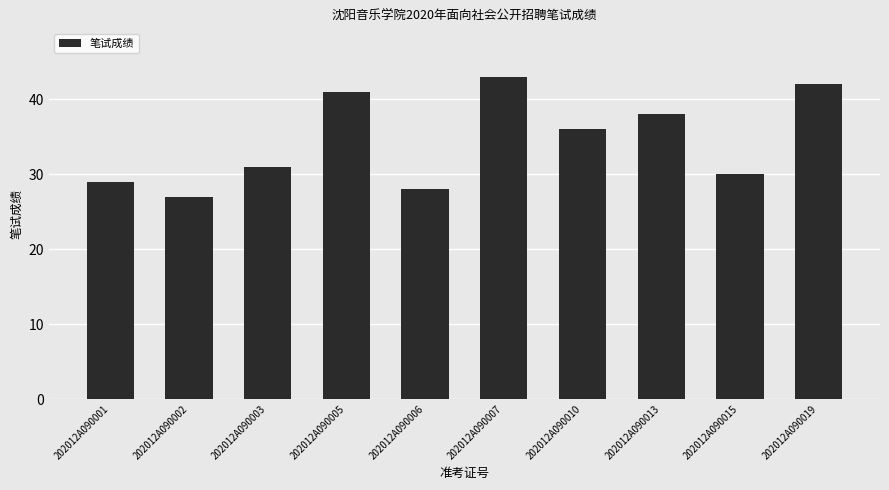

What is the sum of all values?

345